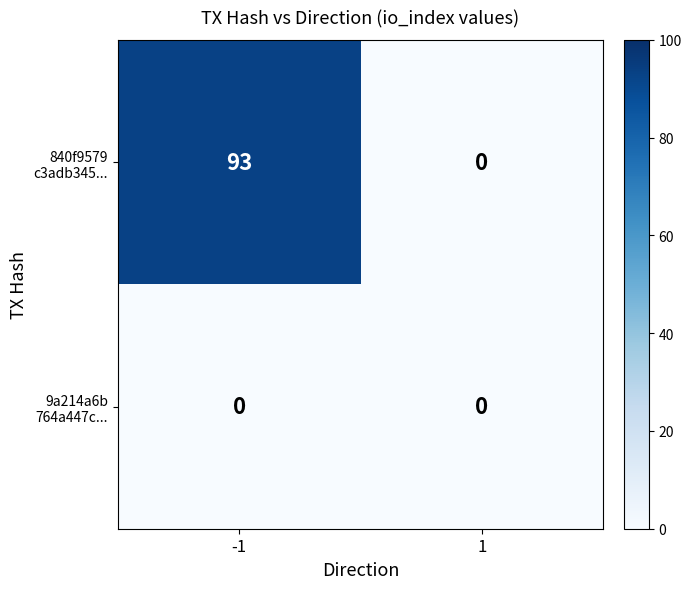

What is the total value across all series at -1?

93